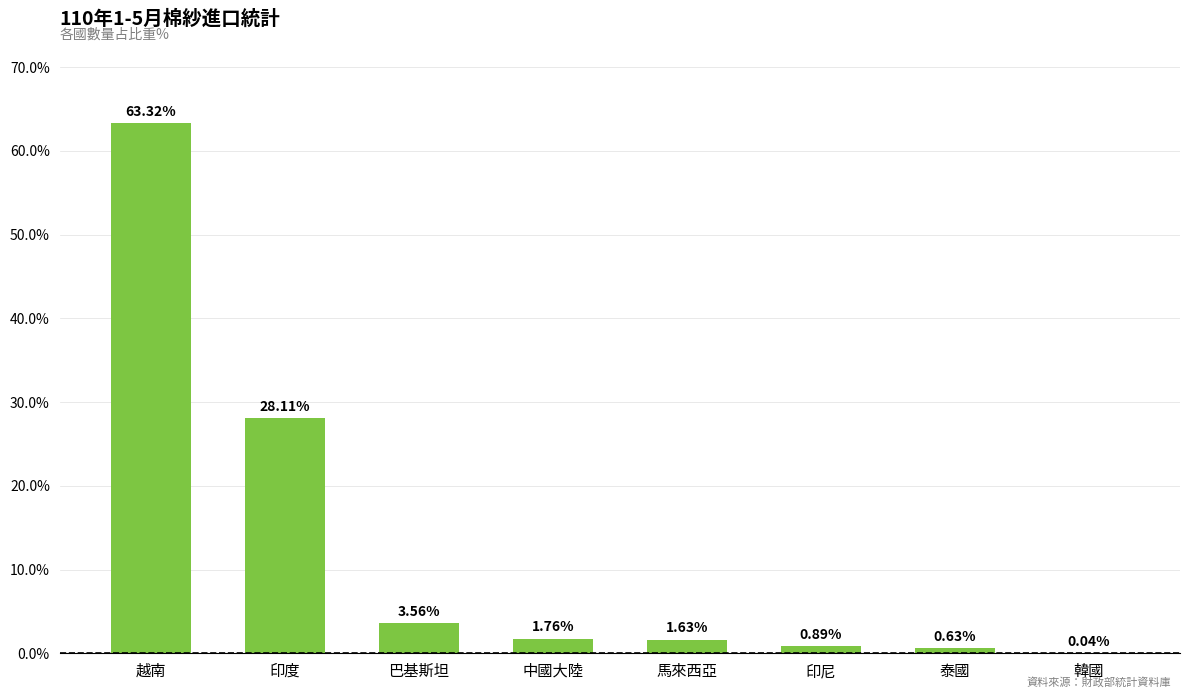

List the labels in order of value, smallest first.

韓國, 泰國, 印尼, 馬來西亞, 中國大陸, 巴基斯坦, 印度, 越南